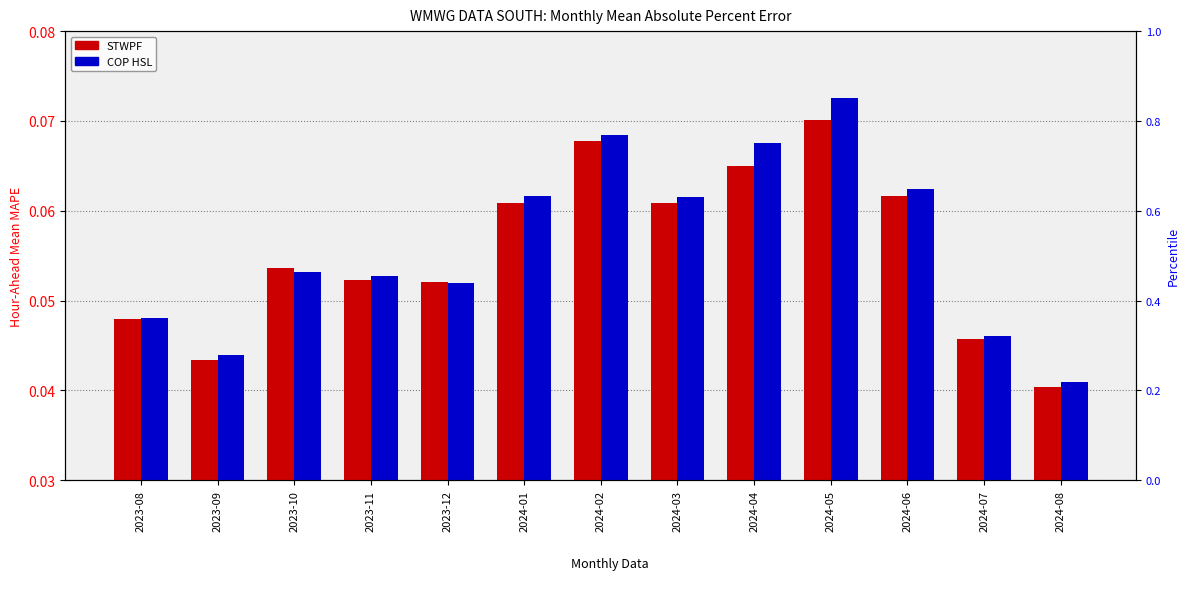

What position from the left is 2024-05?

10